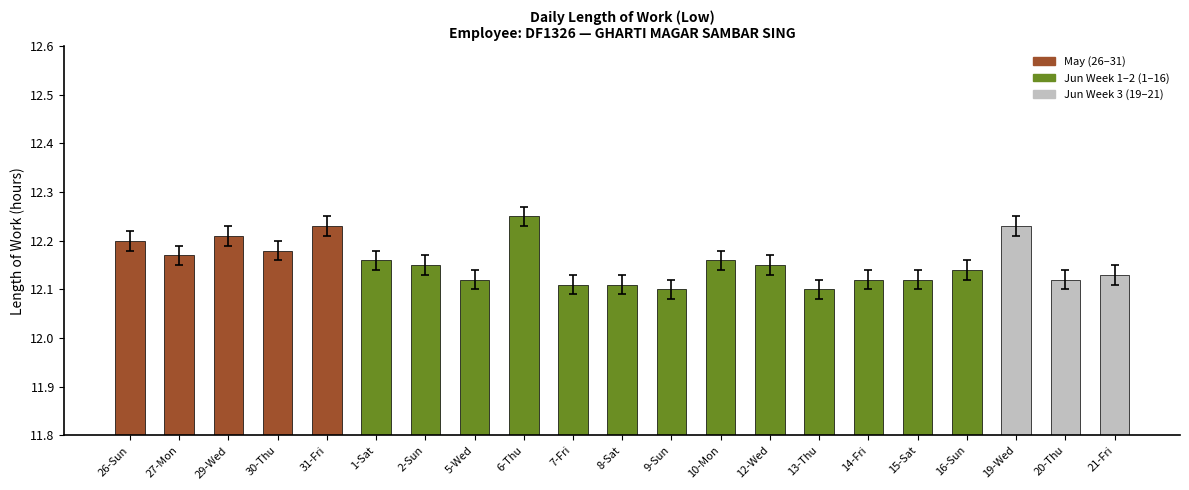

What is the label of the 8th bar from the right?

12-Wed